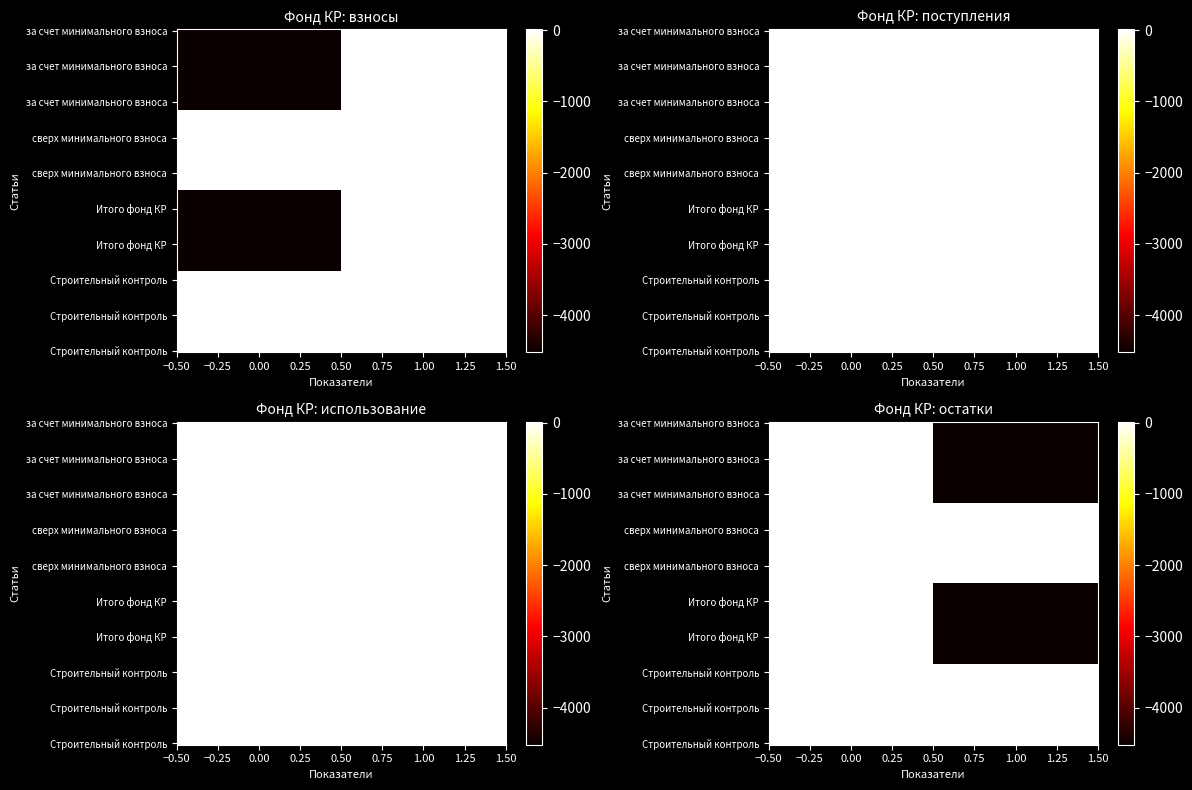

How many values in за счет минимального взноса are below zero?

2